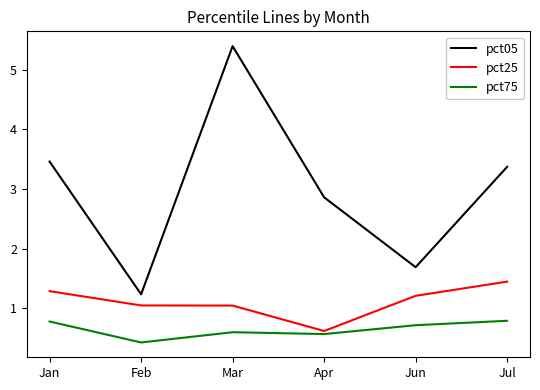

What is the difference between the highest and lowest values at Jun?

1.0